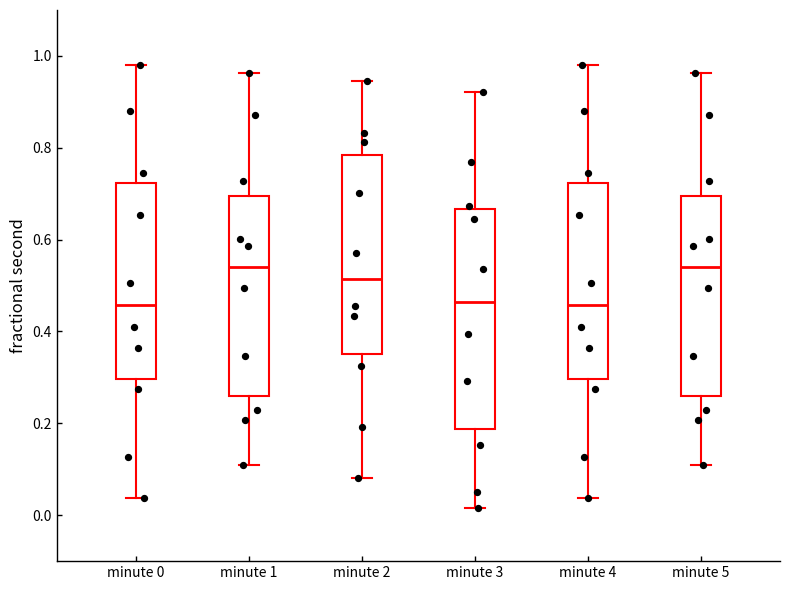

Reading left to right, transcribe this box plot: for each box, give where its median line is, the range the box spans, and where its two whiskers end, as read against the y-axis. The values are not printed on the chart, so give them approximately, as read against the axis.

minute 0: median 0.46, box 0.30 to 0.72, whiskers 0.04 to 0.98
minute 1: median 0.54, box 0.26 to 0.70, whiskers 0.10 to 0.96
minute 2: median 0.52, box 0.36 to 0.78, whiskers 0.08 to 0.94
minute 3: median 0.46, box 0.18 to 0.66, whiskers 0.02 to 0.92
minute 4: median 0.46, box 0.30 to 0.72, whiskers 0.04 to 0.98
minute 5: median 0.54, box 0.26 to 0.70, whiskers 0.10 to 0.96